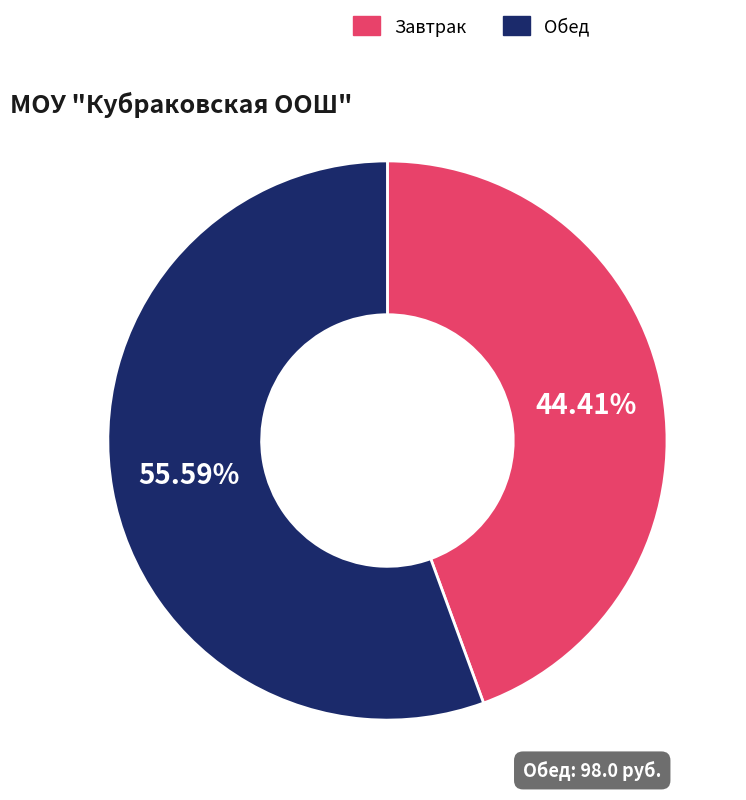

To the nearest percent, what is the difference between the largest and smallest slice percentages?

11%